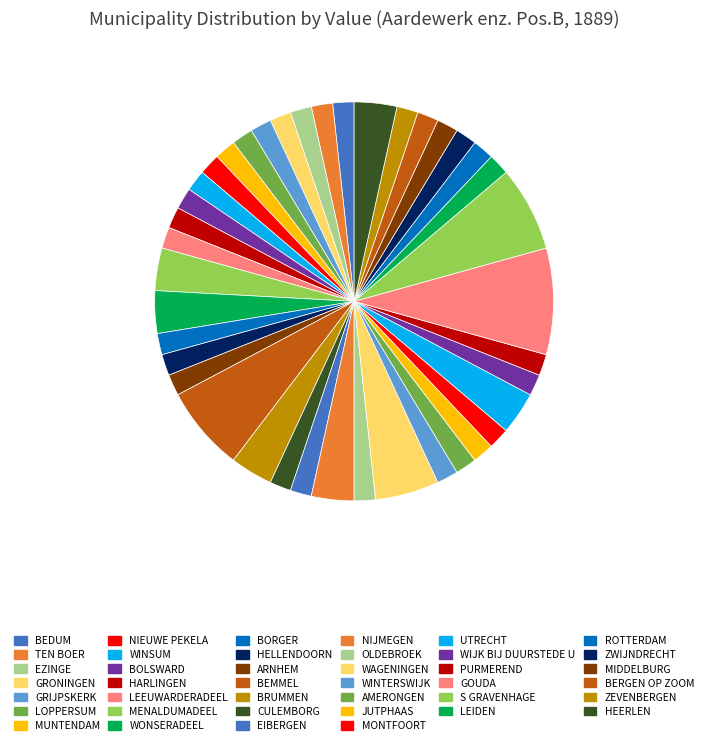

True or false: BORGER accounts for 7% of the total.

False